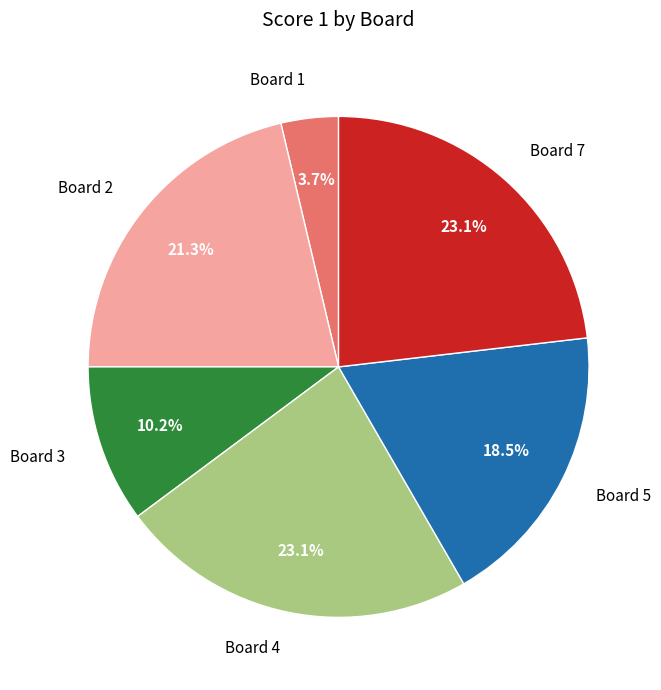

Is Board 4 the majority of the pie?

No